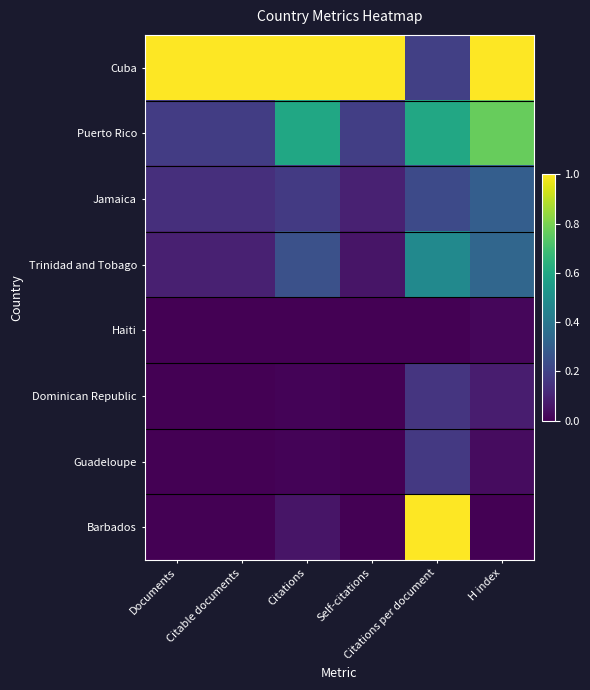

Reading left to right, list all the values displayed in this chart.

Cuba: Documents=1.0	Citable documents=1.0	Citations=1.0	Self-citations=1.0	Citations per document=0.2	H index=1.0
Puerto Rico: Documents=0.2	Citable documents=0.2	Citations=0.6	Self-citations=0.2	Citations per document=0.6	H index=0.8
Jamaica: Documents=0.1	Citable documents=0.1	Citations=0.2	Self-citations=0.1	Citations per document=0.2	H index=0.3
Trinidad and Tobago: Documents=0.1	Citable documents=0.1	Citations=0.2	Self-citations=0.1	Citations per document=0.5	H index=0.3
Haiti: Documents=0.0	Citable documents=0.0	Citations=0.0	Self-citations=0.0	Citations per document=0.0	H index=0.0
Dominican Republic: Documents=0.0	Citable documents=0.0	Citations=0.0	Self-citations=0.0	Citations per document=0.2	H index=0.1
Guadeloupe: Documents=0.0	Citable documents=0.0	Citations=0.0	Self-citations=0.0	Citations per document=0.2	H index=0.0
Barbados: Documents=0.0	Citable documents=0.0	Citations=0.1	Self-citations=0.0	Citations per document=1.0	H index=0.0